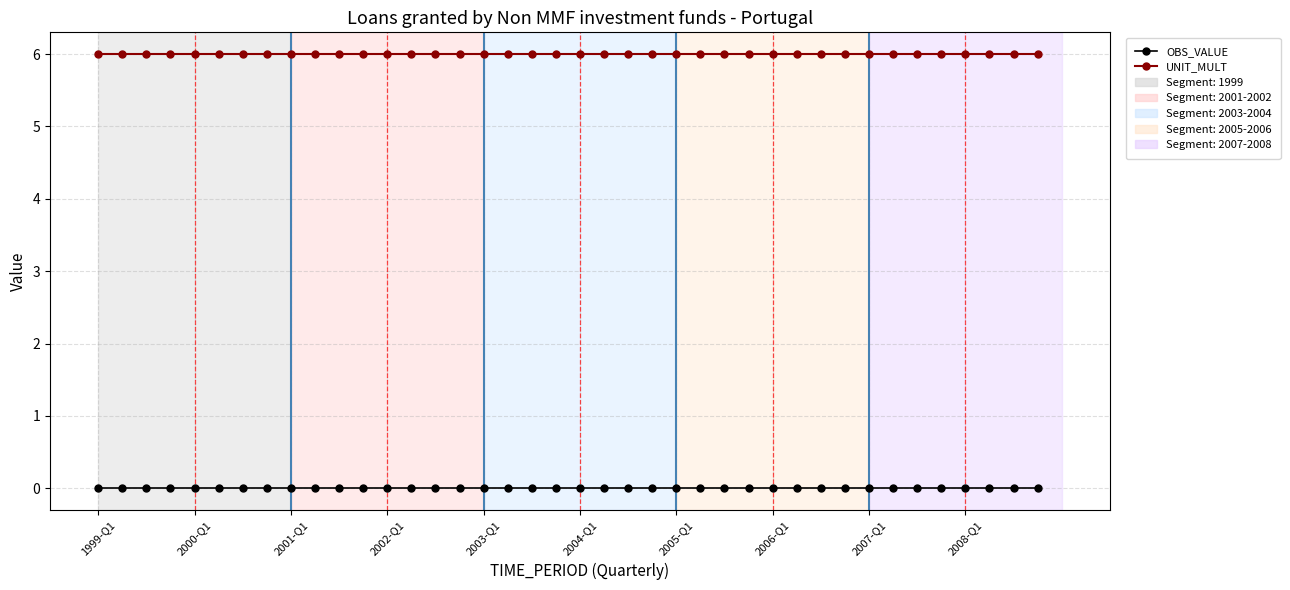

True or false: UNIT_MULT and OBS_VALUE cross at least once.

False